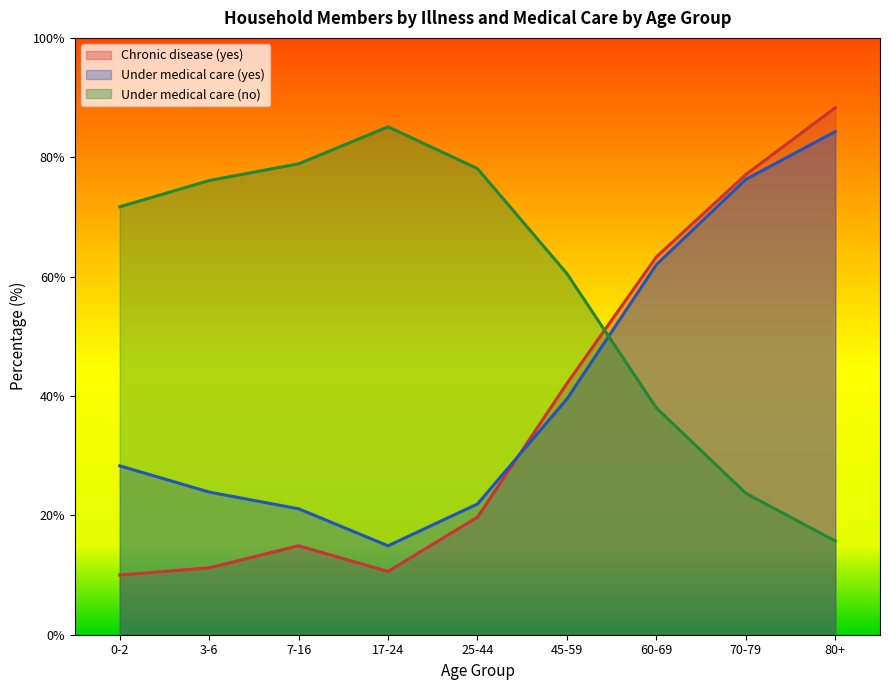

List the series in order of their overall mean, highest first.

Under medical care (no), Under medical care (yes), Chronic disease (yes)